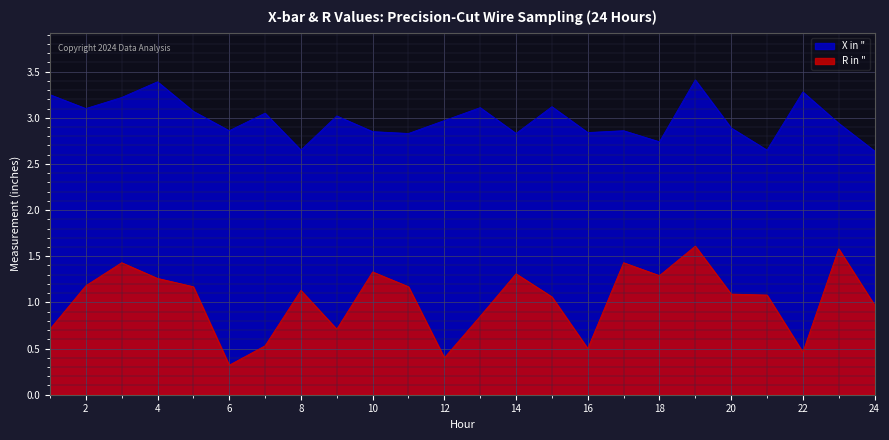

True or false: R in " has a value of 0.2 at 20.

False